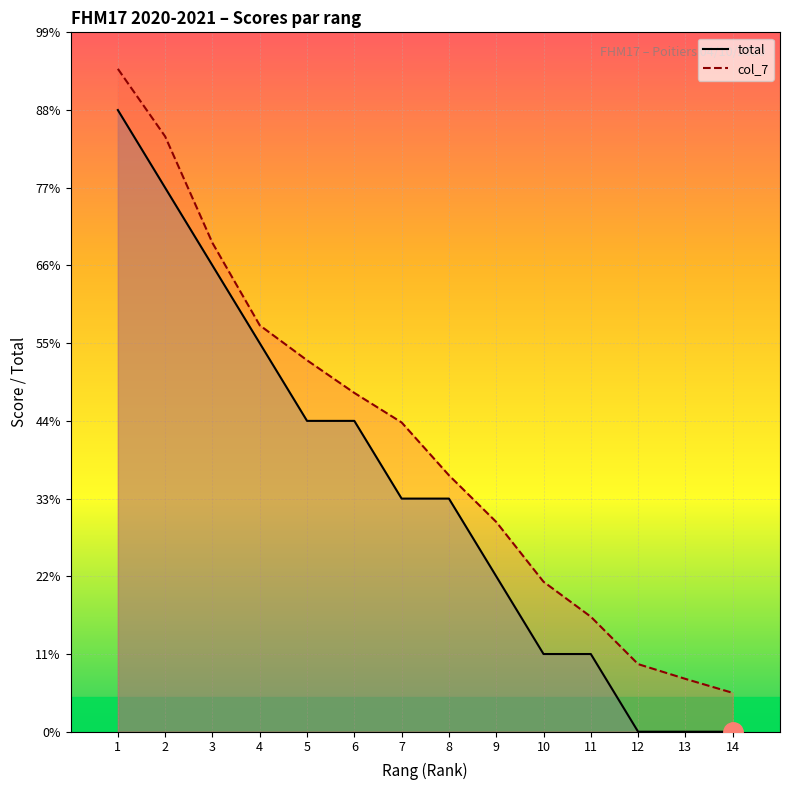

List the series in order of their peak value, highest first.

col_7, total